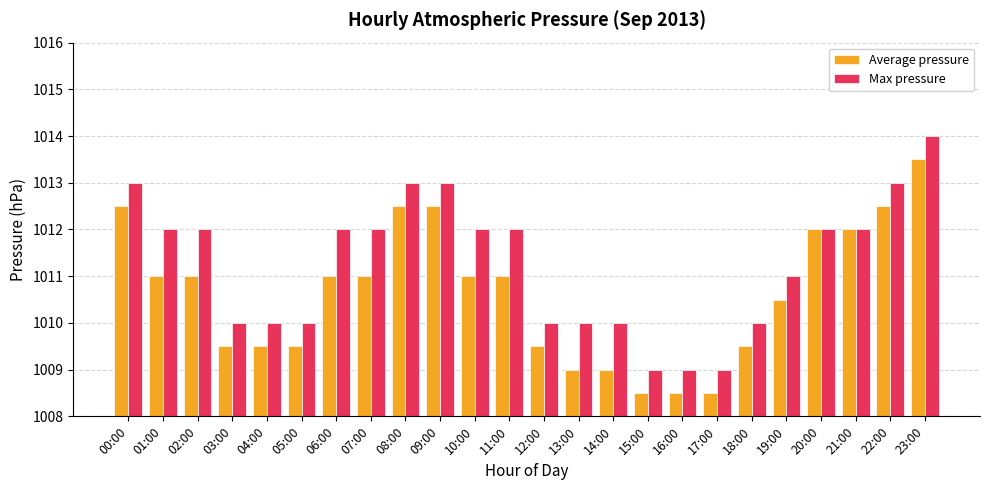

Does the chart contain stacked bars?

No